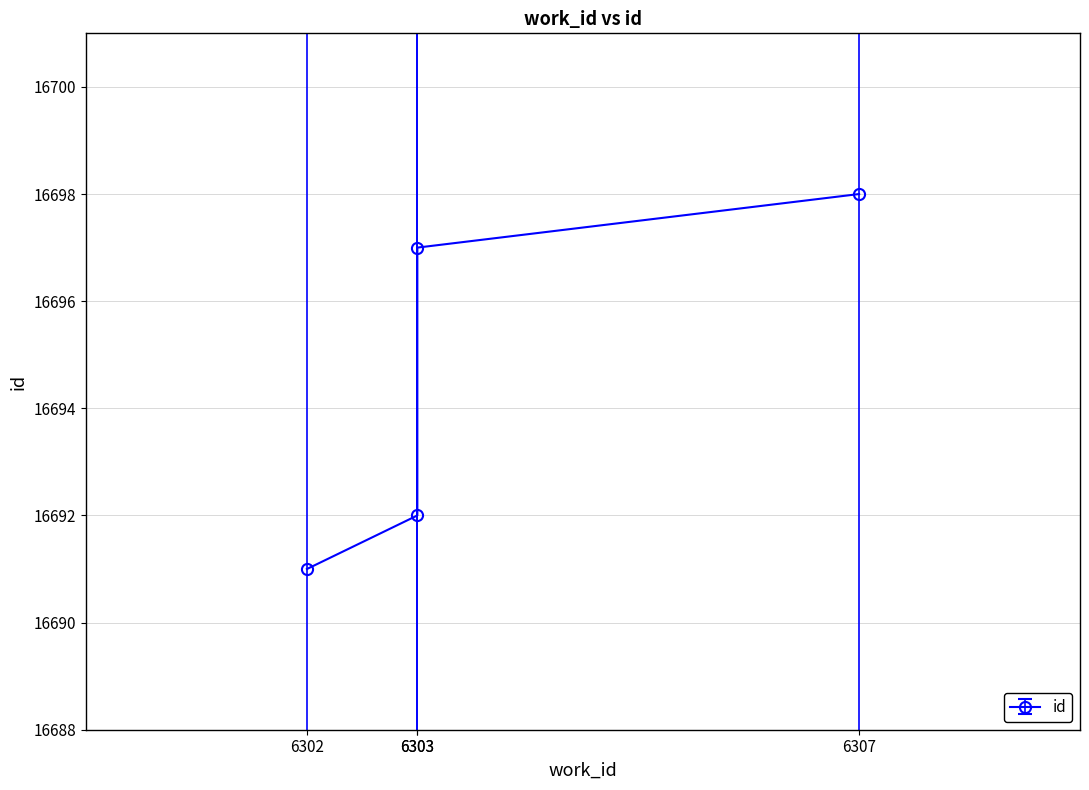

Rank the categories by value from highest to lowest.

6307, 6303, 6303, 6302